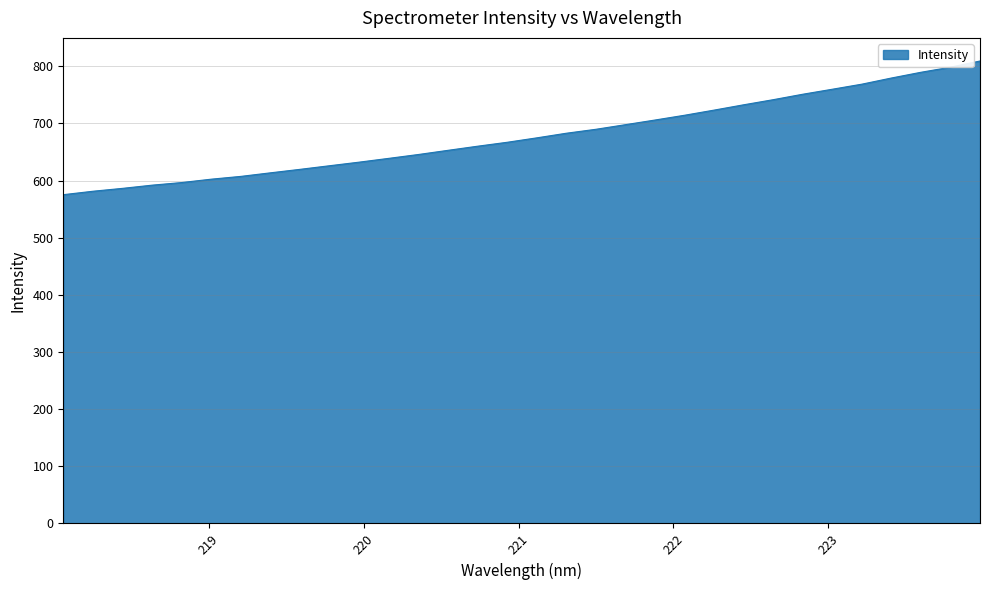

What is the smallest value displayed?

575.3